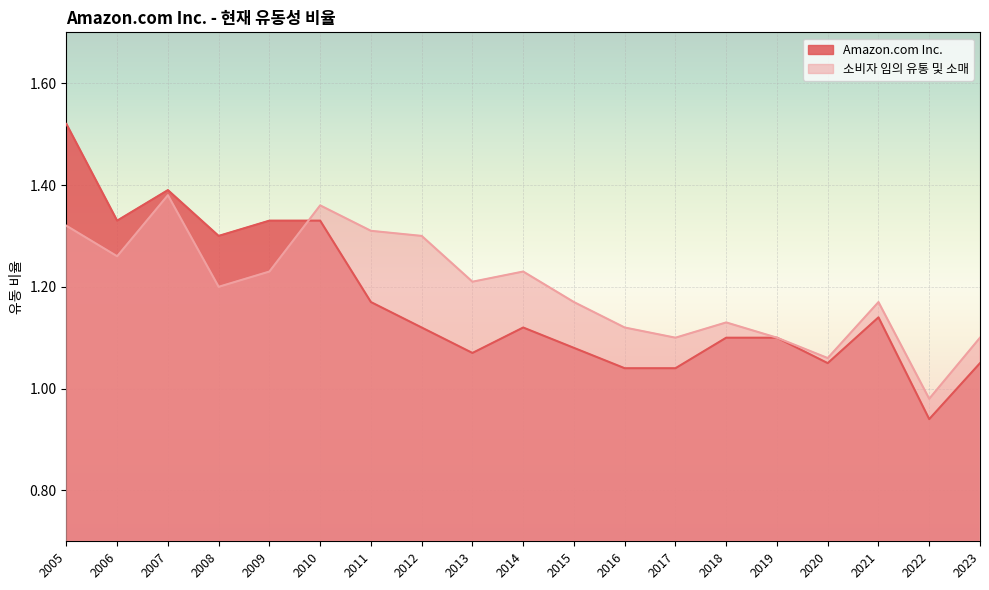

At which label is 소비자 임의 유통 및 소매 closest to 1?

2022